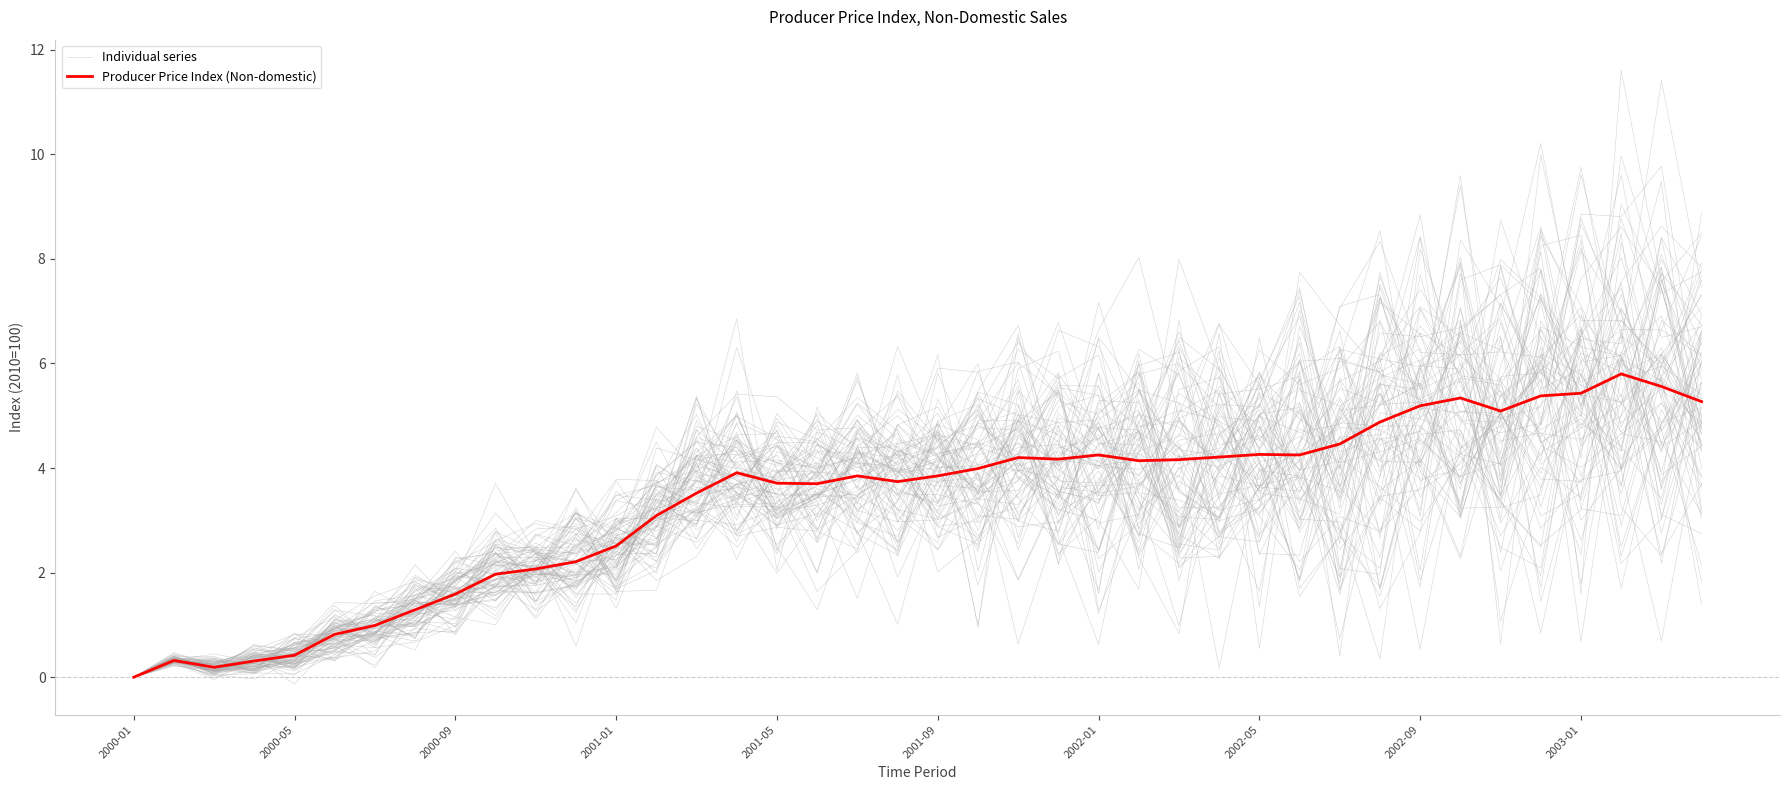

In Individual series, how many points are higher than both neighbors (excluding endpoints)?

15